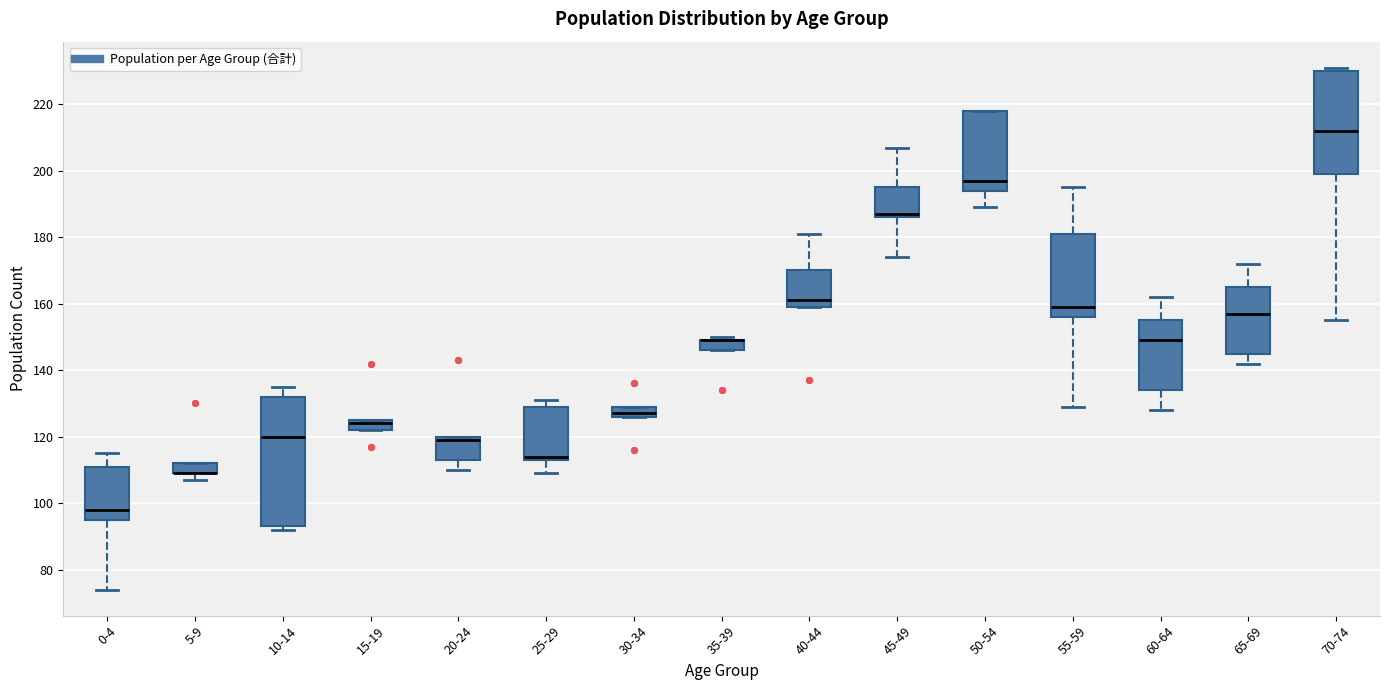

Comparing the boxes themselves (not the whiskers), which one is the tallest?

10-14